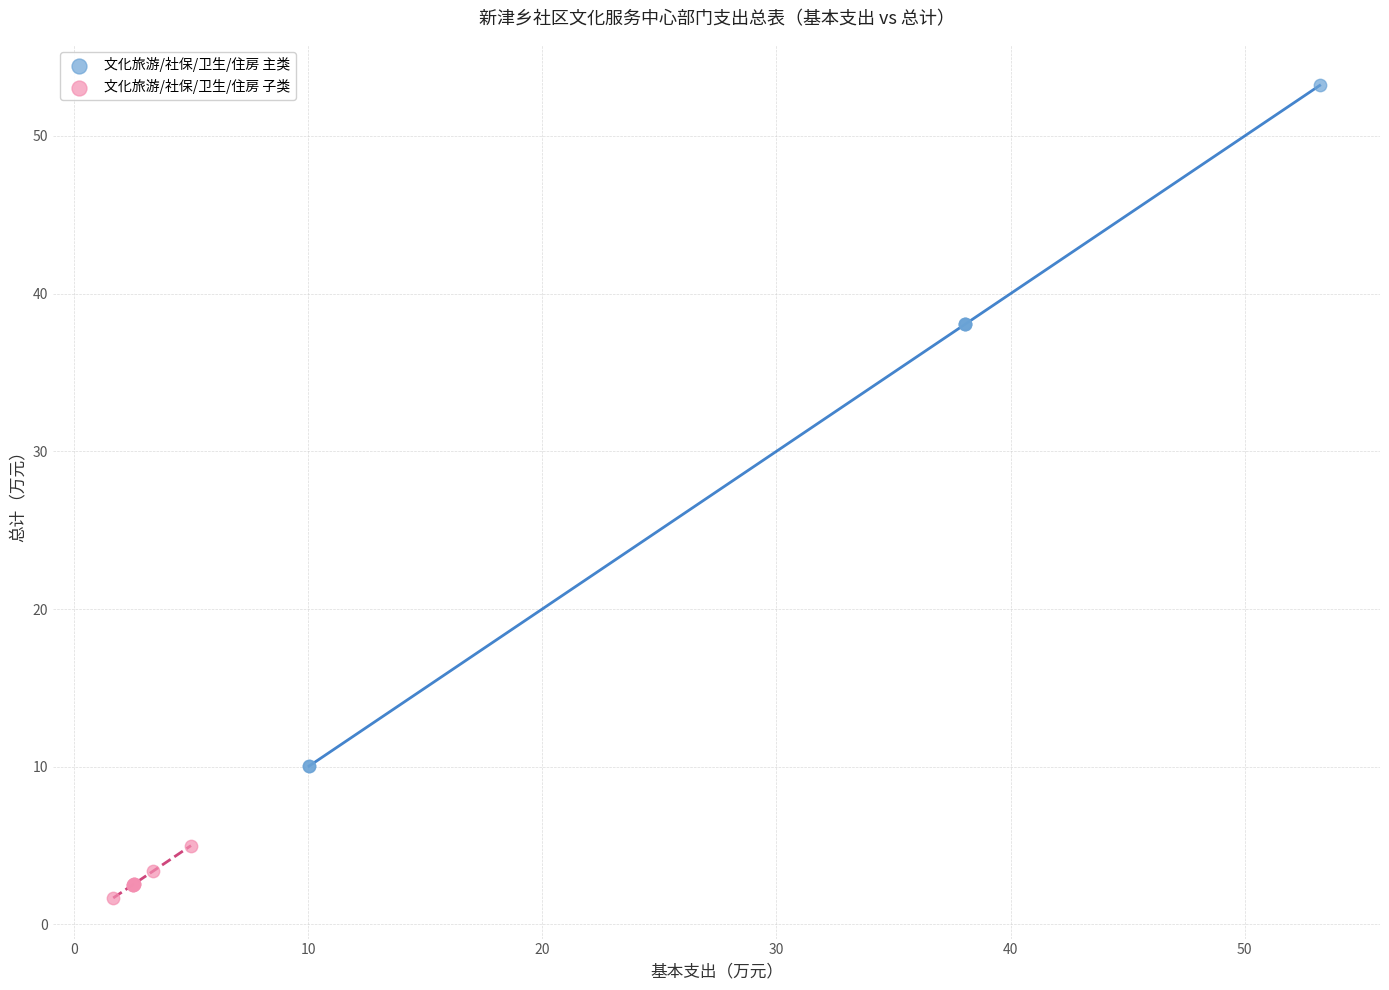

Which series contains the lowest Y value?

文化旅游/社保/卫生/住房 子类